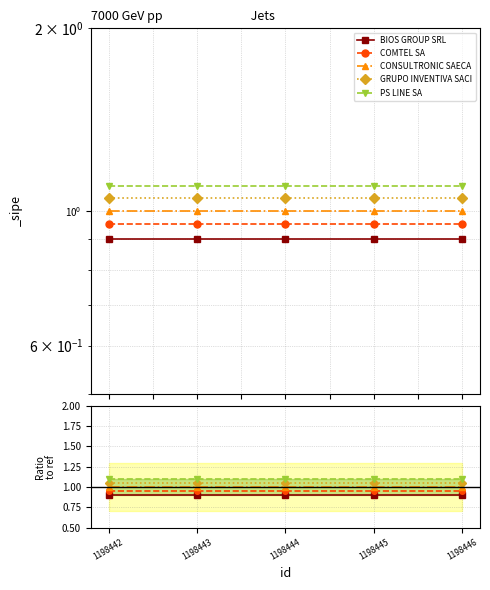

Which label corresponds to the largest value in the chart?

1198442